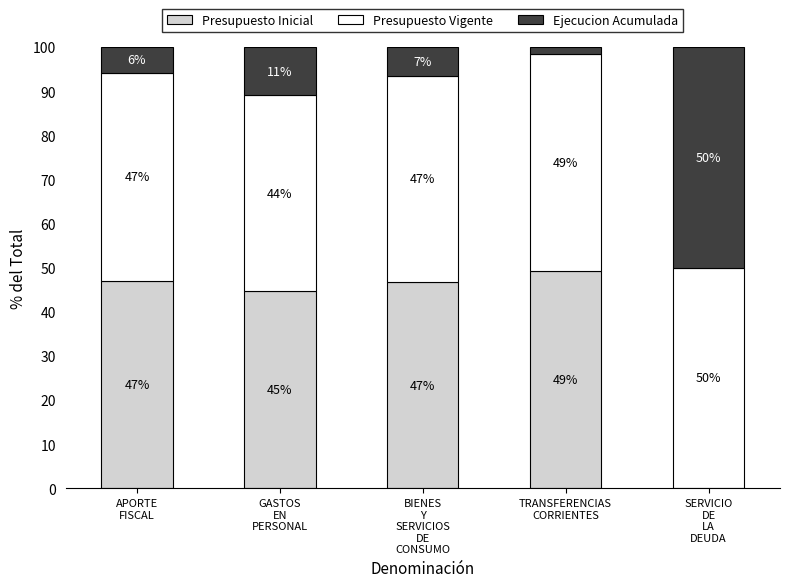

What is the highest value of the Presupuesto Inicial series?

49.2